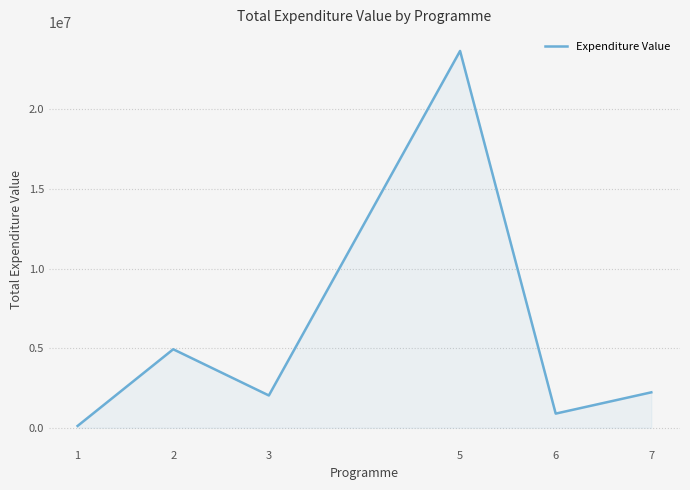

The value at 7 is 3219393.5. True or false?

False